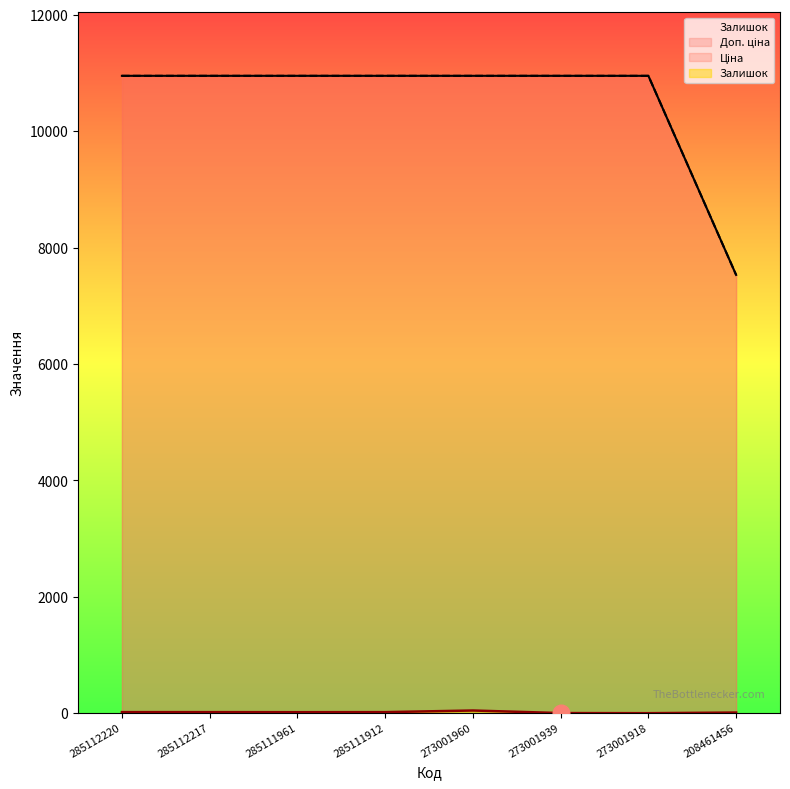

How many data points does each series have?

8